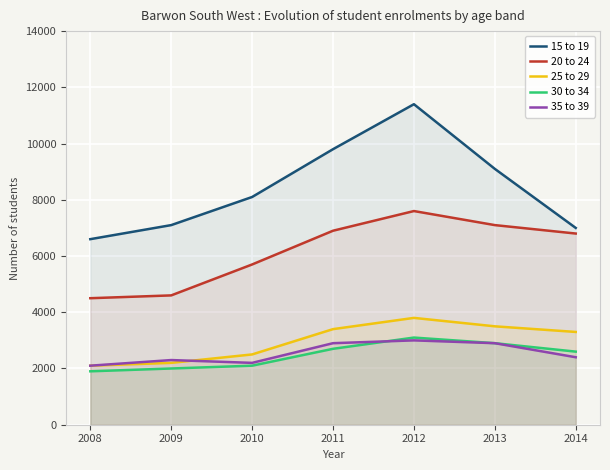

The 35 to 39 series shows 2900 at 2011. True or false?

True